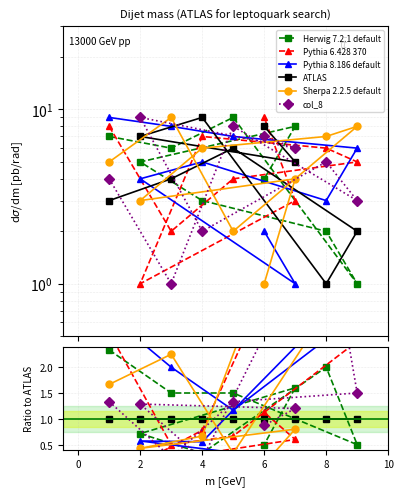

True or false: col_8 has a value of 0.5 at 6.

False